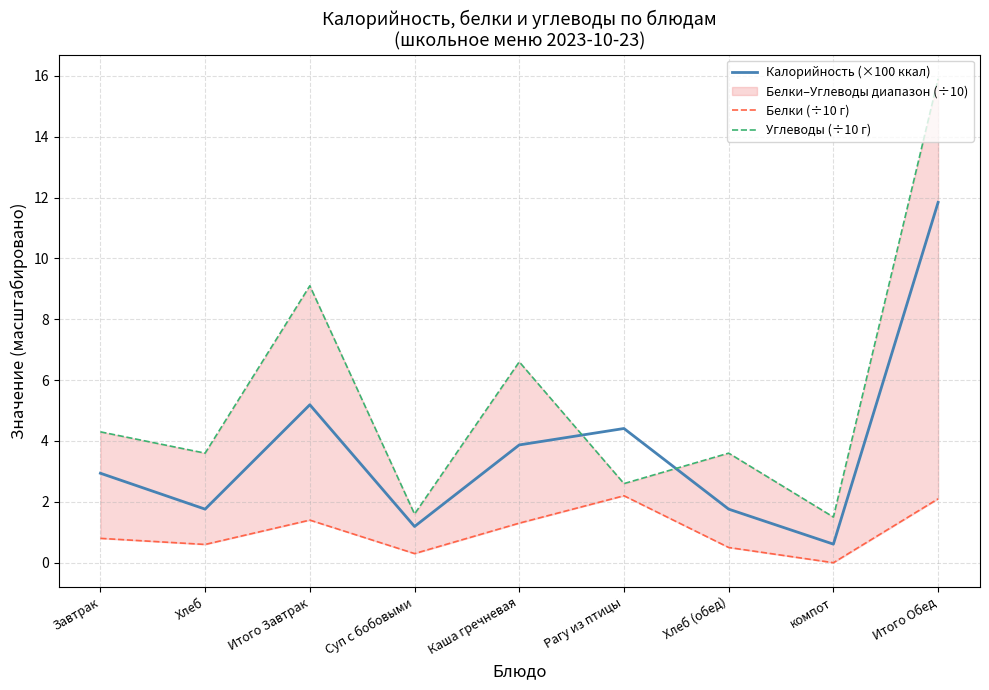

Rank the series by their average value, from highest to lowest.

Углеводы (÷10 г), Калорийность (×100 ккал), Белки (÷10 г)